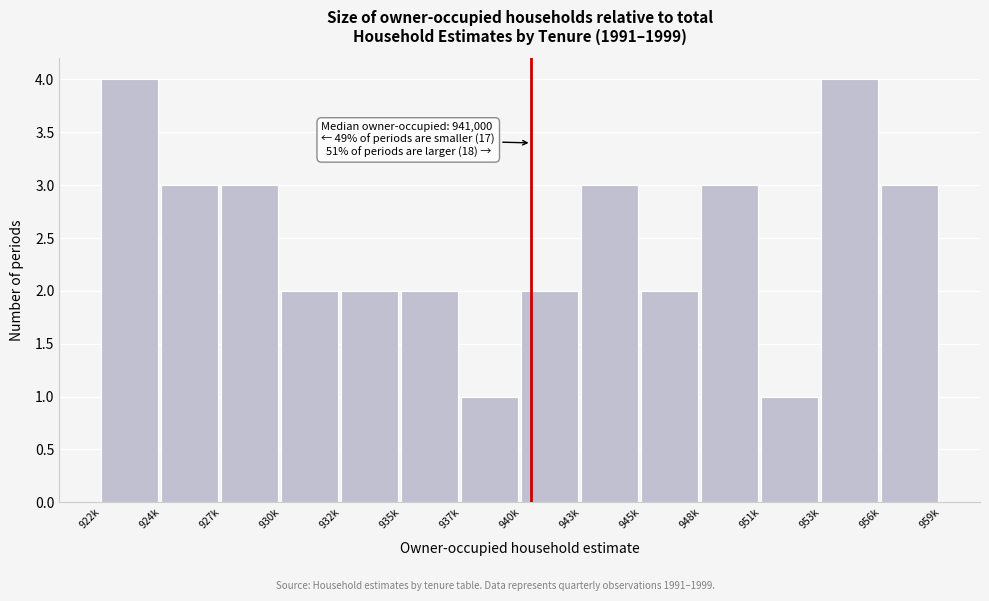

Reading left to right, transcribe all the data shown in this chart.

922k=4	924k=3	927k=3	930k=2	932k=2	935k=2	937k=1	940k=2	943k=3	945k=2	948k=3	951k=1	953k=4	956k=3